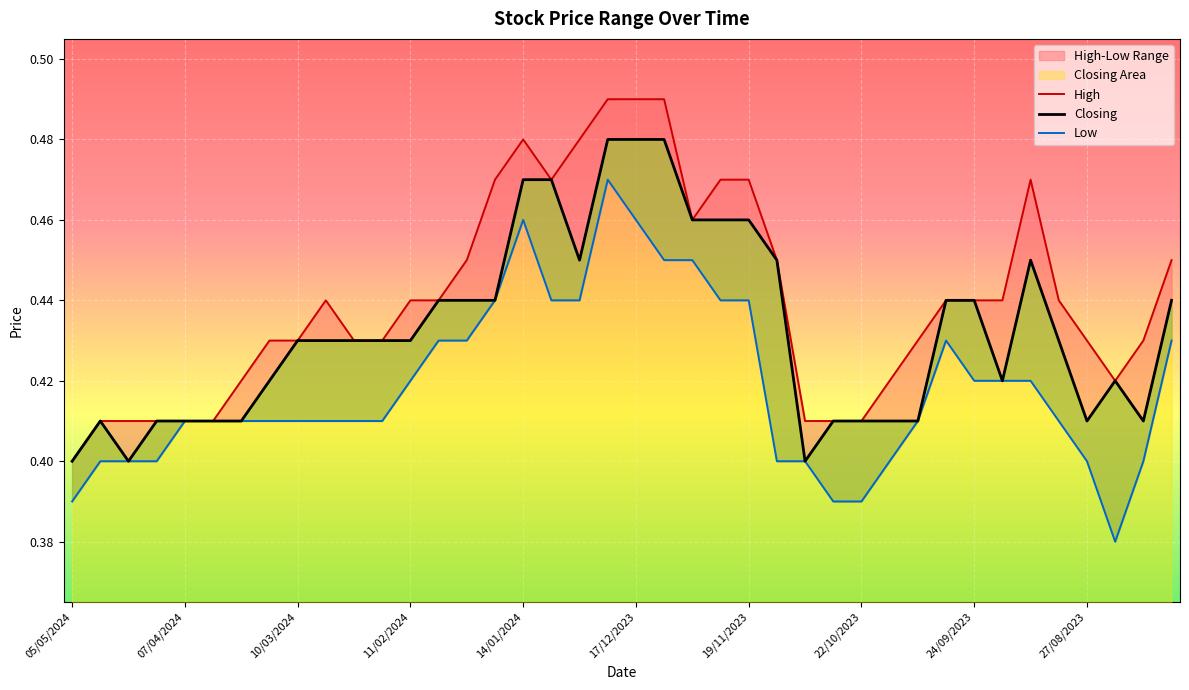

What is the total value across all series at 31?

1.3